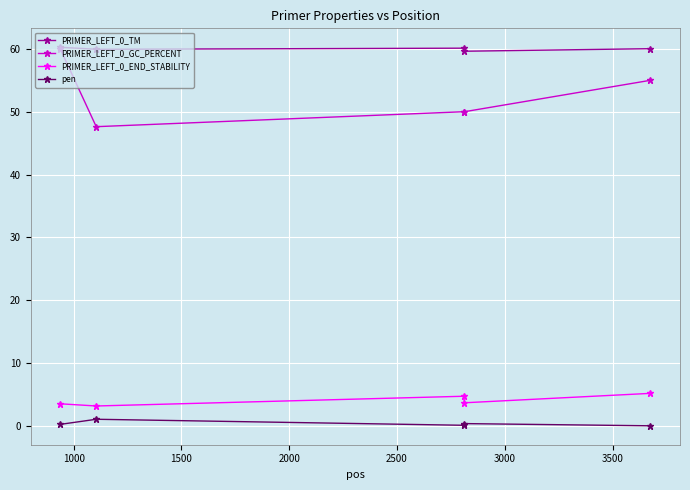

True or false: PRIMER_LEFT_0_TM and PRIMER_LEFT_0_END_STABILITY intersect in this chart.

False